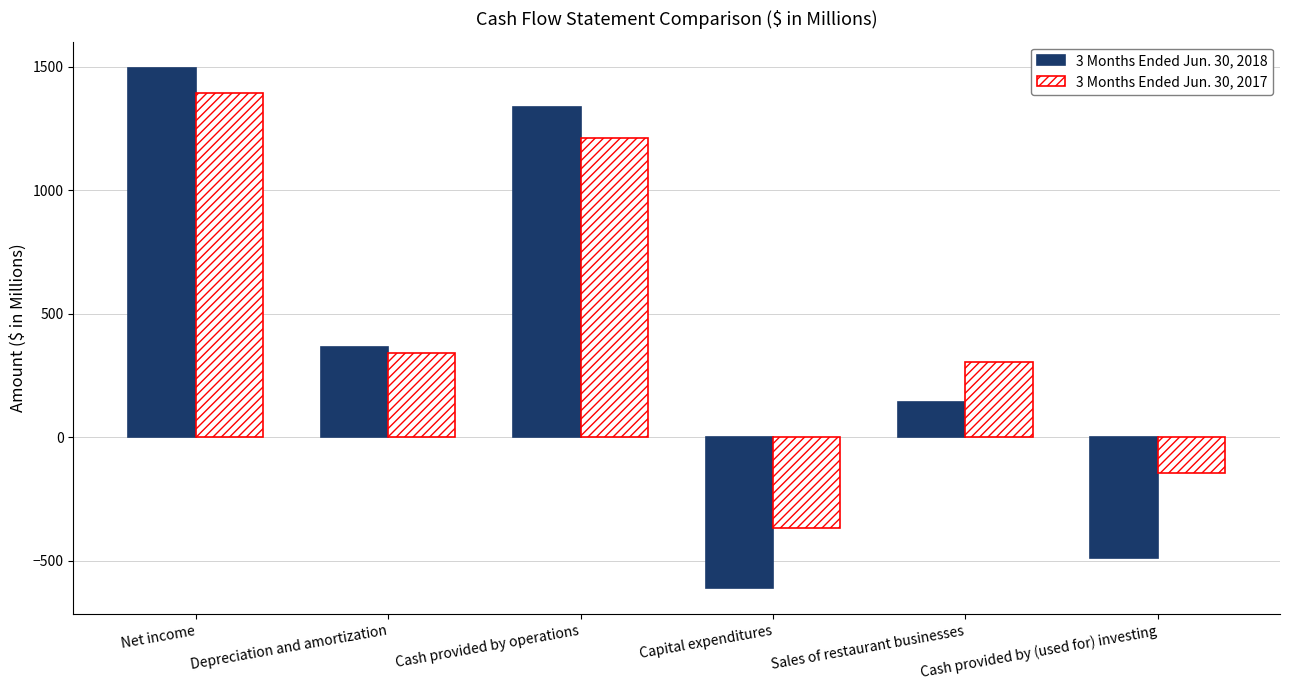

Rank the categories by 3 Months Ended Jun. 30, 2017 value from highest to lowest.

Net income, Cash provided by operations, Depreciation and amortization, Sales of restaurant businesses, Cash provided by (used for) investing, Capital expenditures